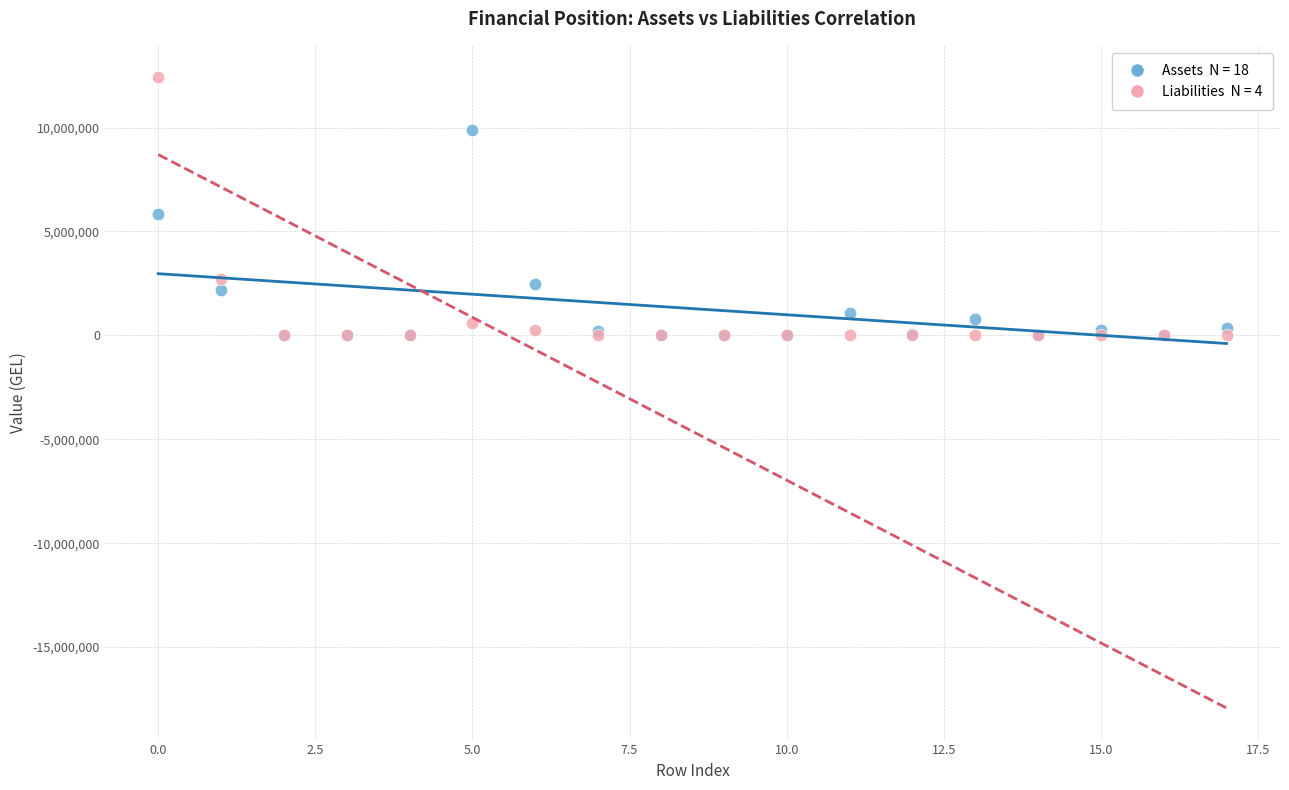

Across all series, what Y value is closest to 6206882?

5833427.3